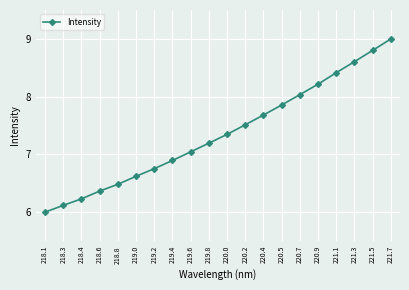

The chart shows a value of 6.4 at 218.6. True or false?

True